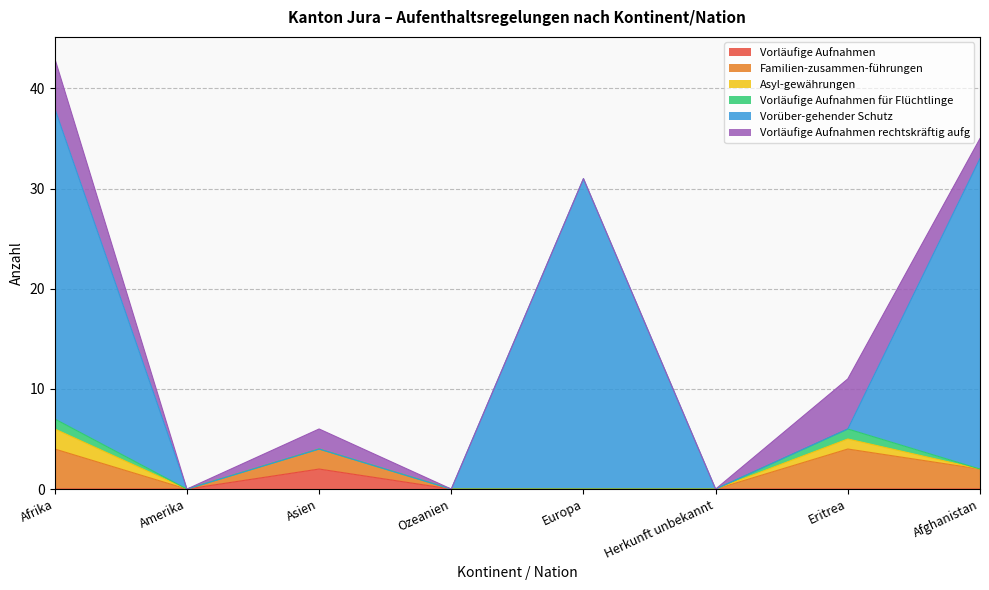

What position from the left is Afrika?

1